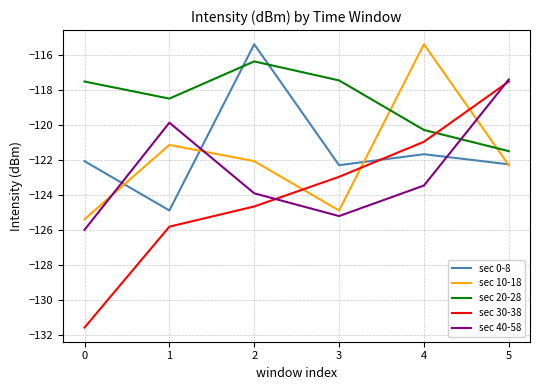

What is the sum of all sec 0-8 values?

-728.6